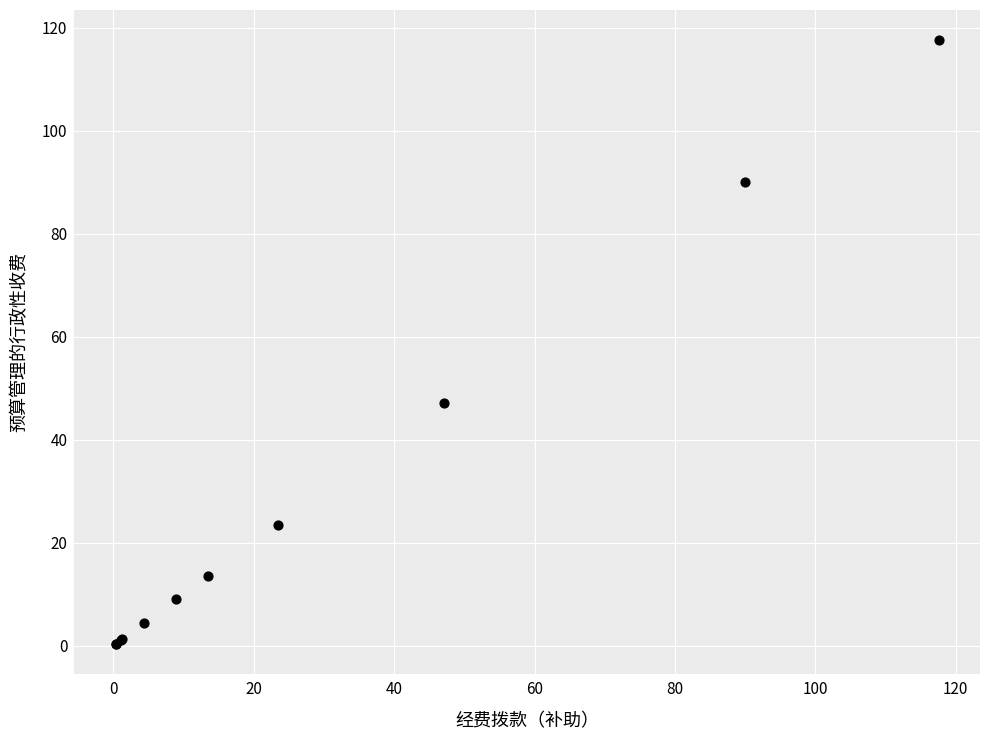

What Y value in the scatter plot is closest to 58?

47.1